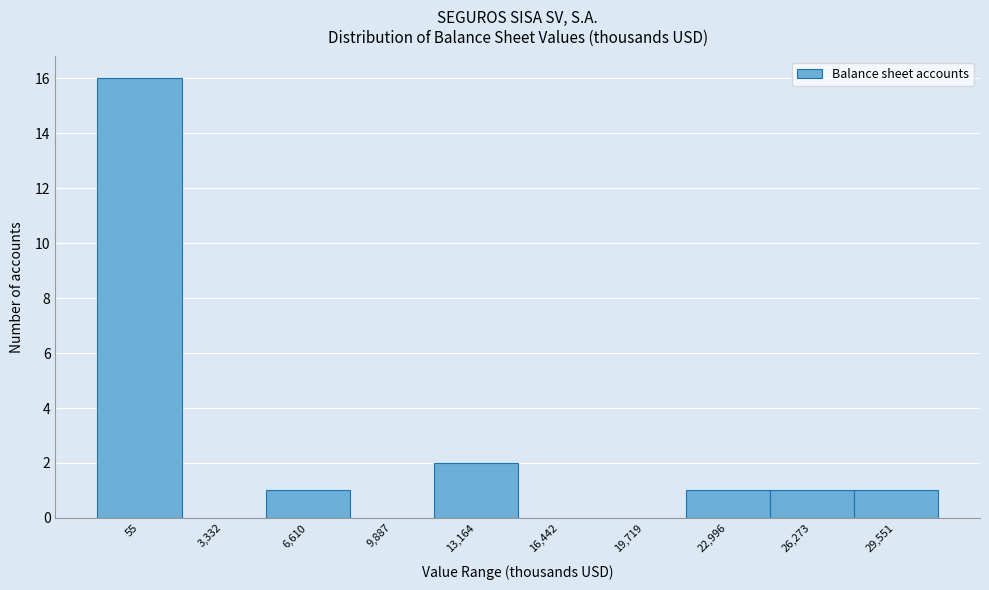

Reading left to right, what are all the values shown in this chart?

55=16	3,332=0	6,610=1	9,887=0	13,164=2	16,442=0	19,719=0	22,996=1	26,273=1	29,551=1